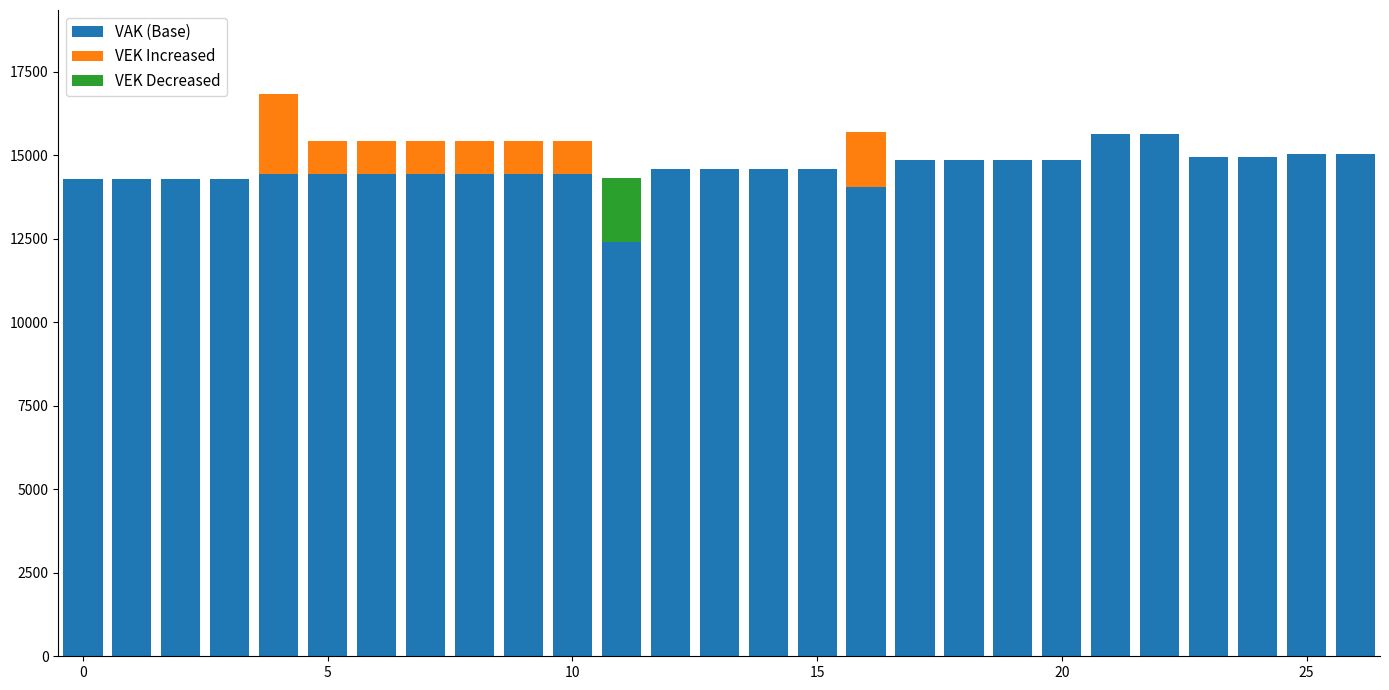

Is the value of VAK (Base) at 14 greater than the value of VEK Decreased at 19?

Yes